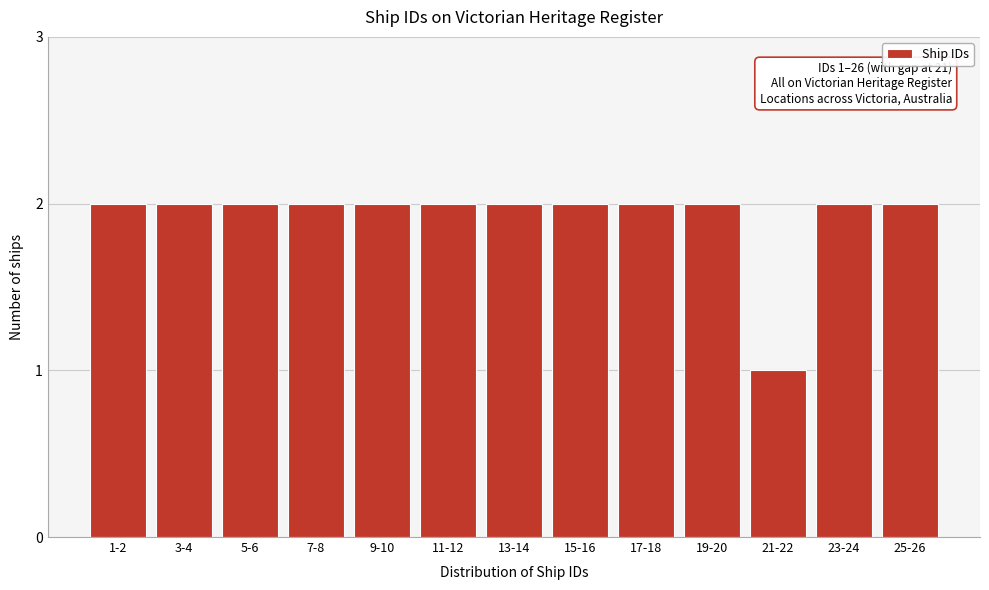

Reading right to left, list all the values displayed in this chart.

2	2	1	2	2	2	2	2	2	2	2	2	2